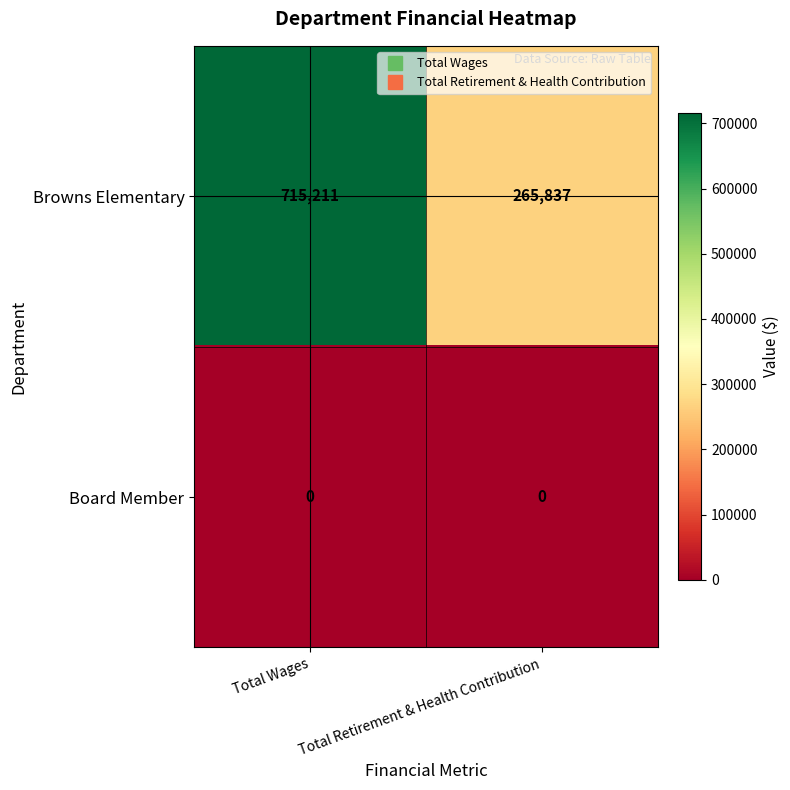

Is it true that Board Member equals 0 at Total Retirement & Health Contribution?

True